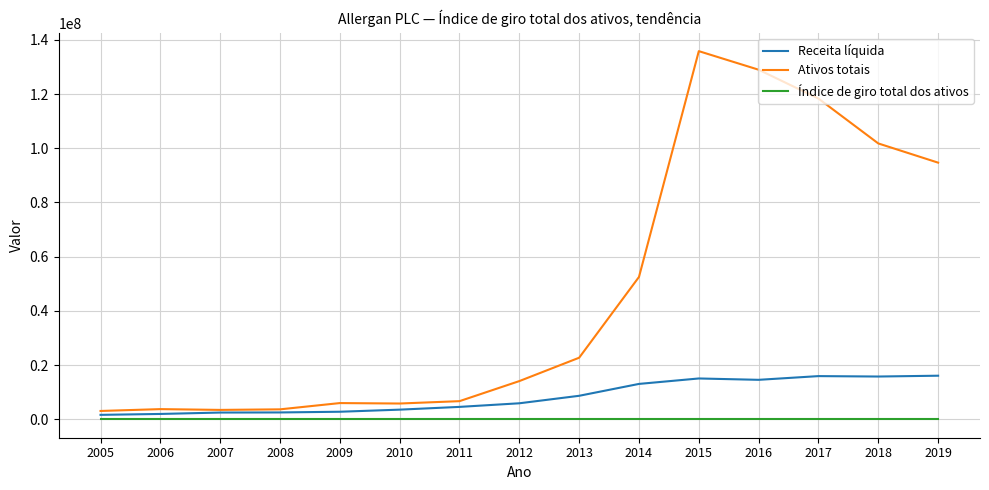

How many lines are shown in the chart?

3